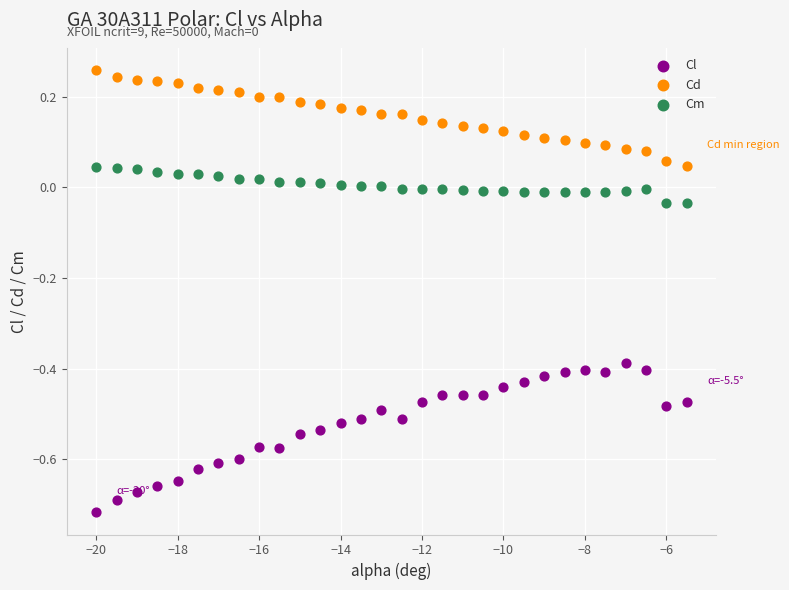

Across all data points, what is the range of X values (max minus min)?

14.5